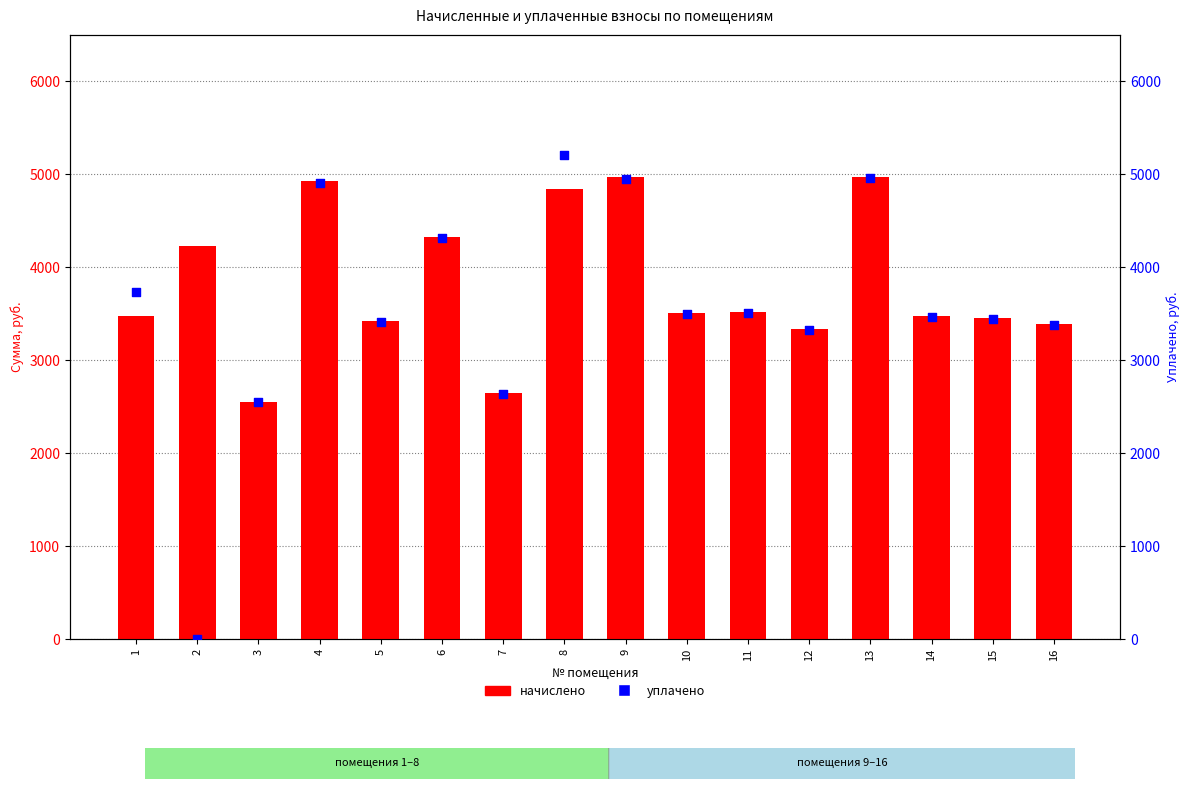

What is the total value across all series at 2?

4225.0